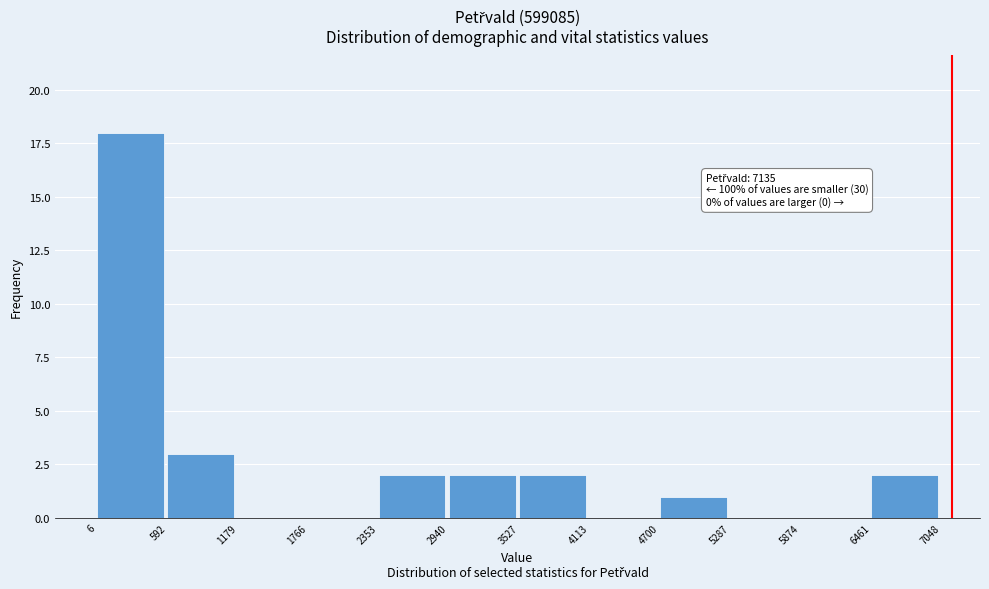

Over which range of the x-axis is the bar tallest?

6 to 592